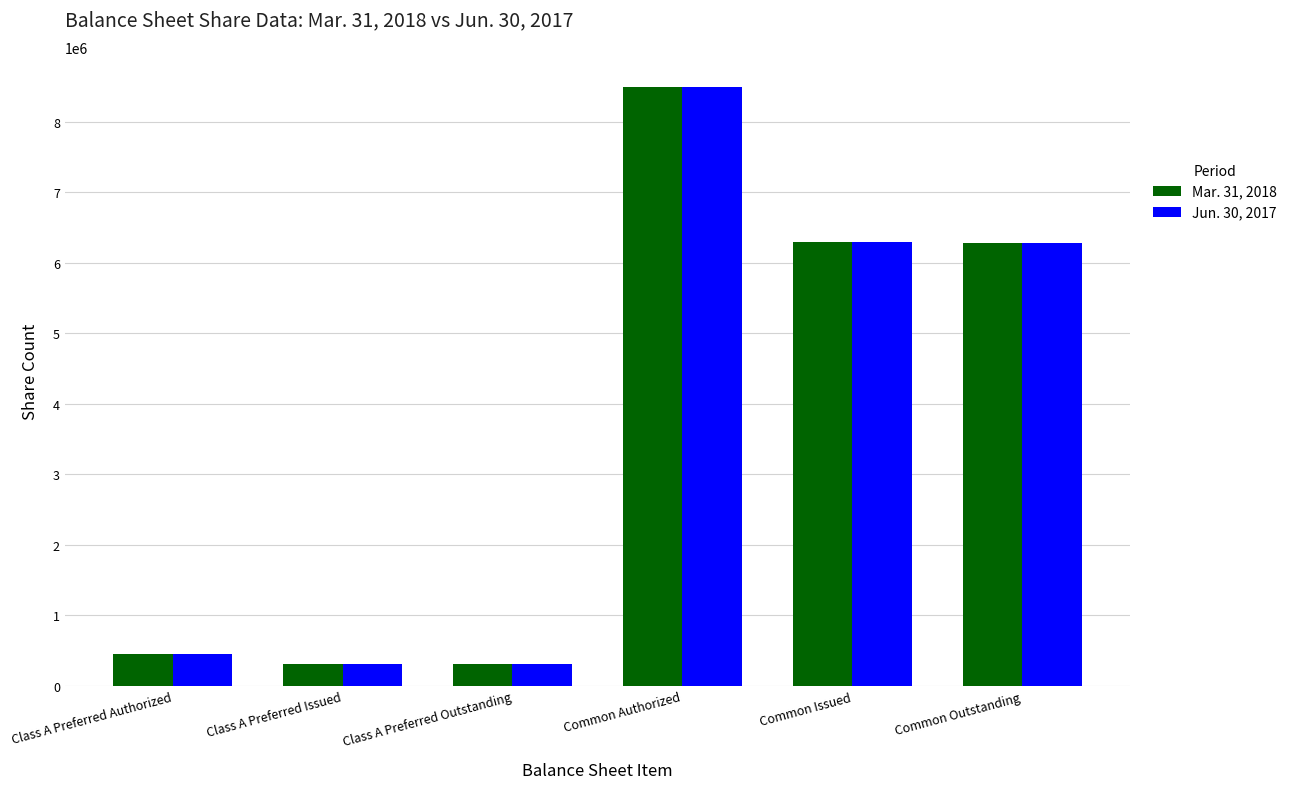

At which category is the sum across all series the highest?

Common Authorized